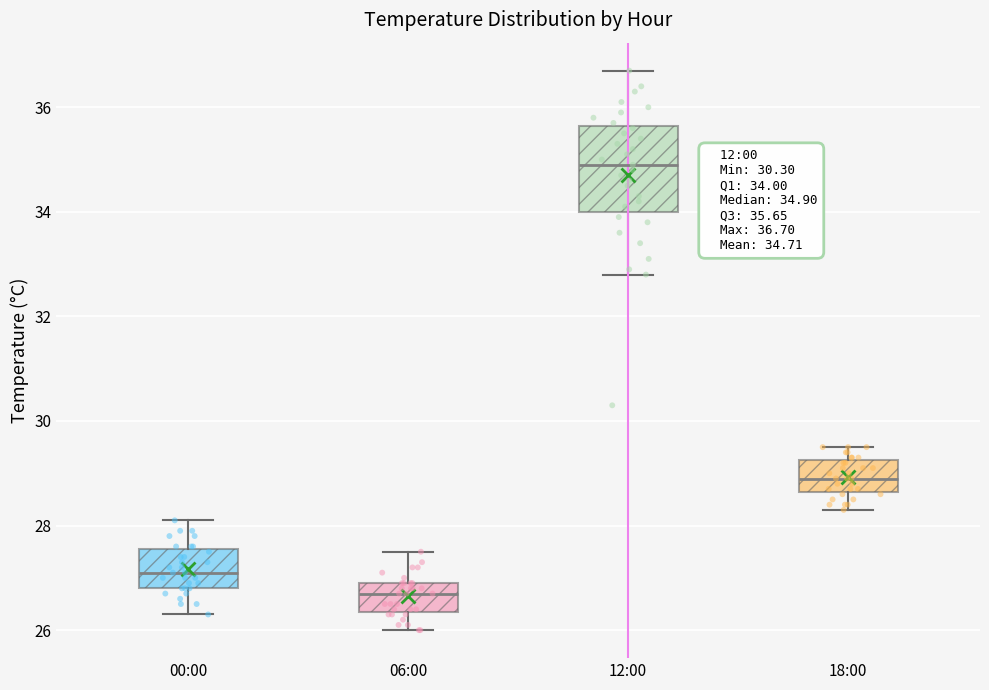

Which box has the highest median line?

12:00